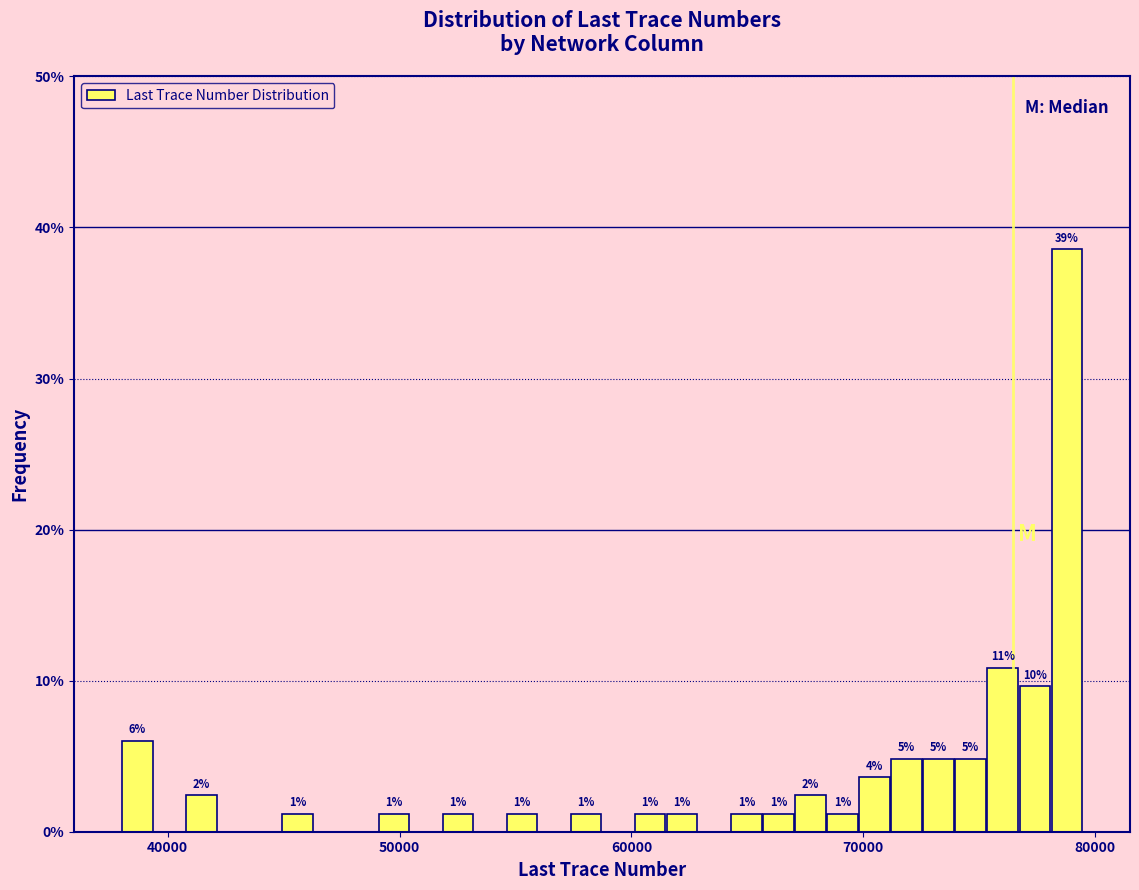

Read against the x-axis, roughly where is the centre of the tallest bar?

79000